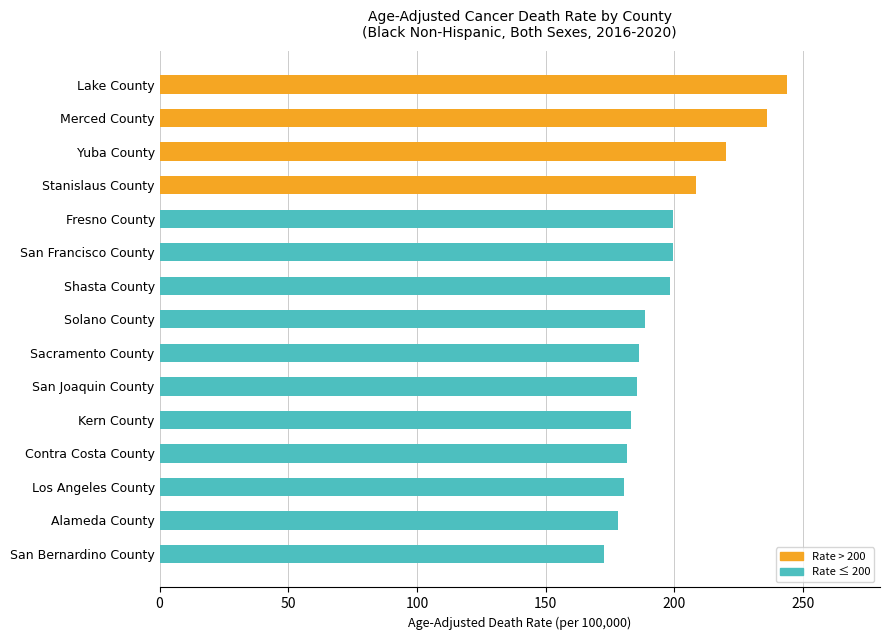

What position from the top is Los Angeles County?

13